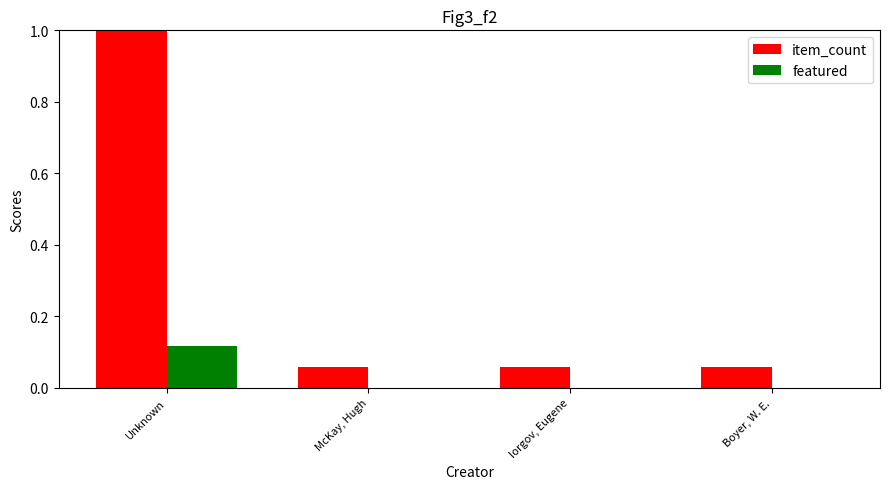

At which label does featured reach its peak?

Unknown